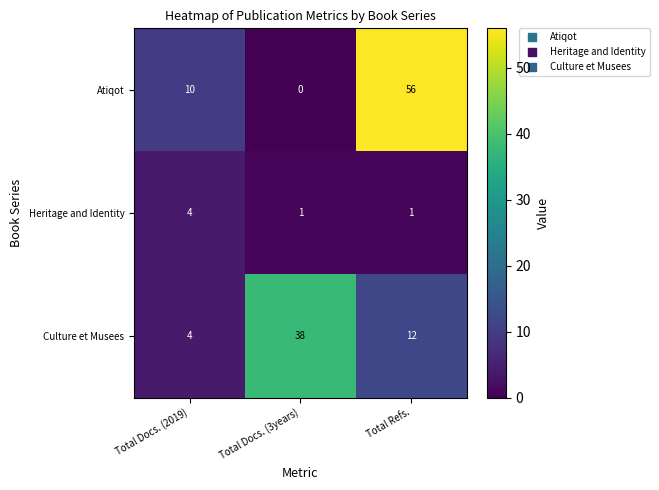

At which label is Atiqot closest to 28?

Total Docs. (2019)